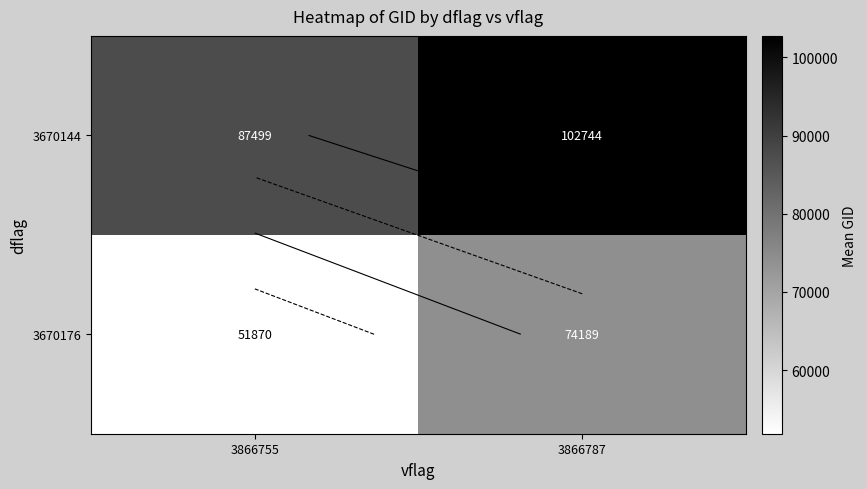

Where is 3670144 nearest to the value 95121?

3866755